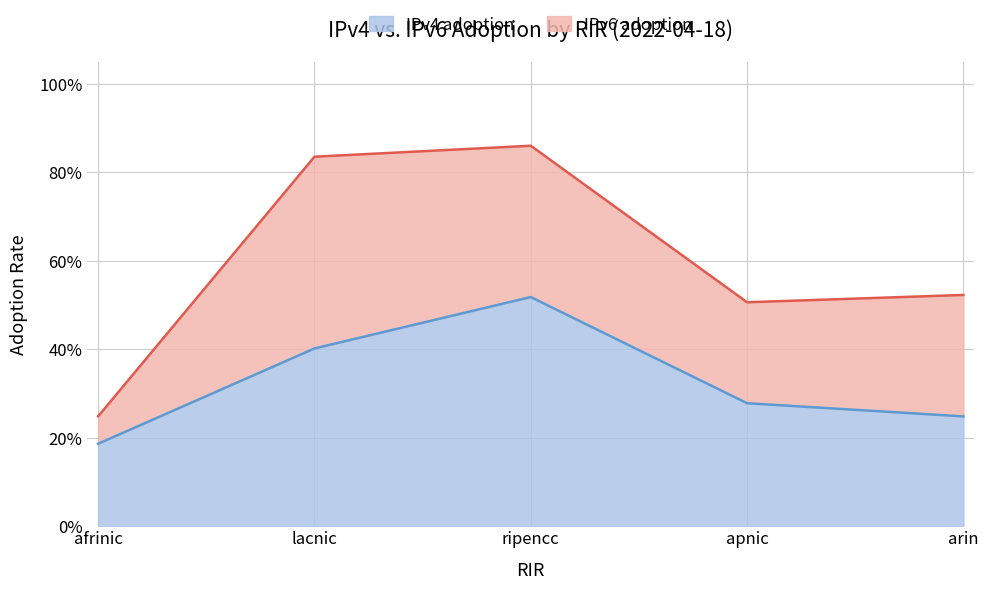

True or false: the data has more than 2 interior local peaks.

False